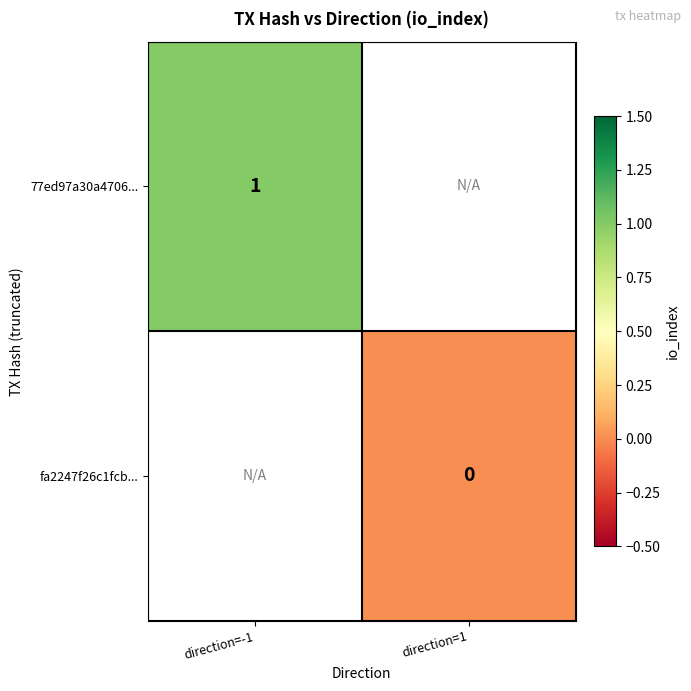

True or false: 77ed97a30a4706... has a value of 1 at direction=-1.

True